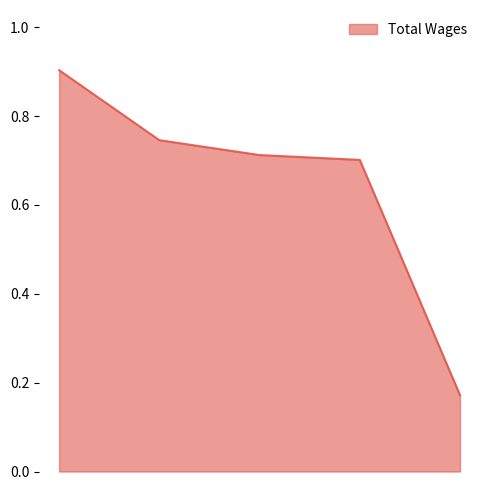

Does the chart have visible grid lines?

No